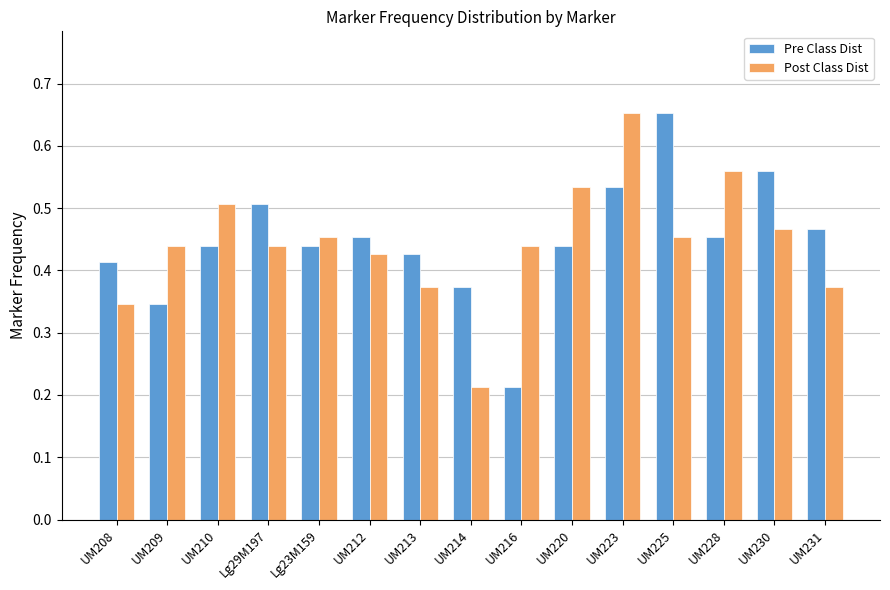

Which series changed the most between UM210 and UM230?

Pre Class Dist